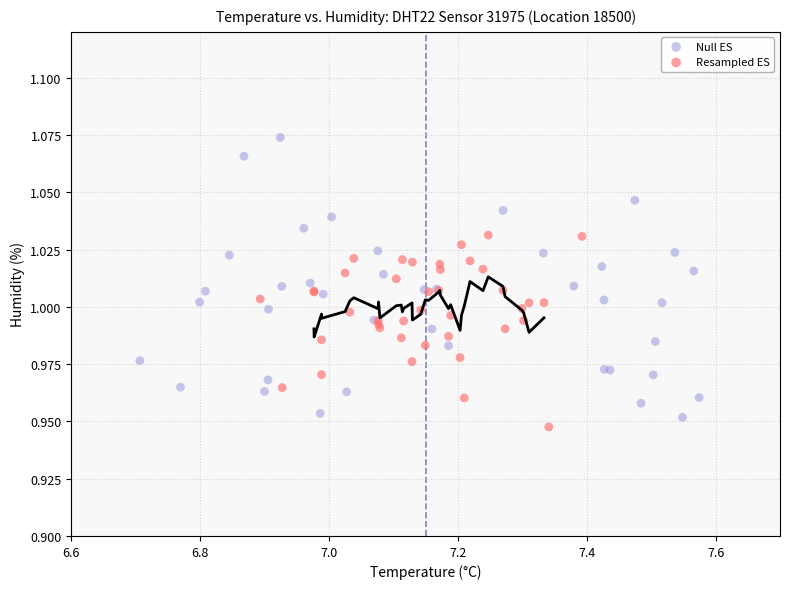

Which series has the largest Y range (max minus min)?

Null ES